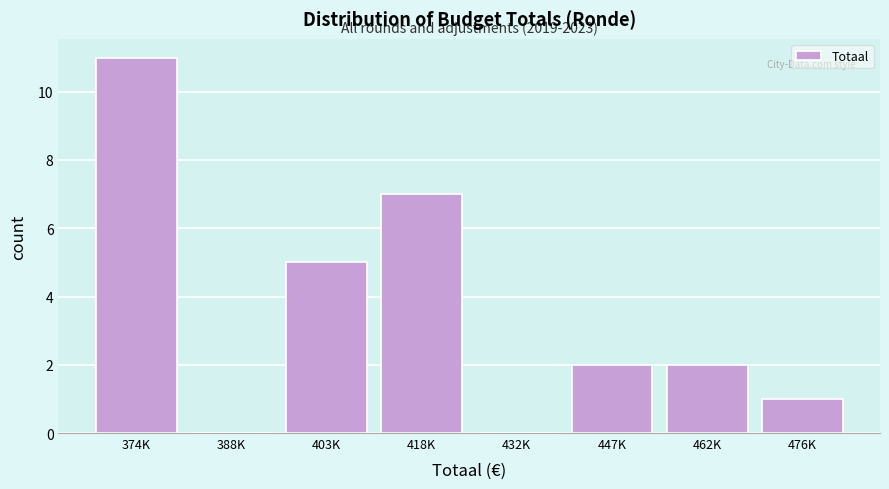

Reading left to right, extract all data points from this chart.

374K=11	388K=0	403K=5	418K=7	432K=0	447K=2	462K=2	476K=1